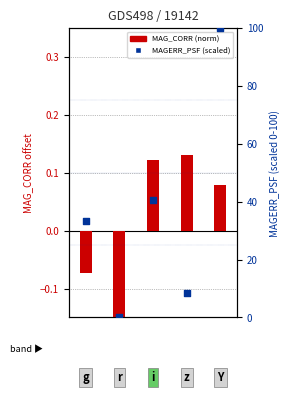

At how many categories does at least one series exceed 60?

1